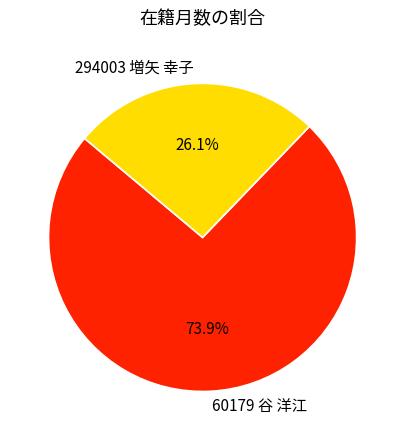

What is the majority slice?

60179 谷 洋江